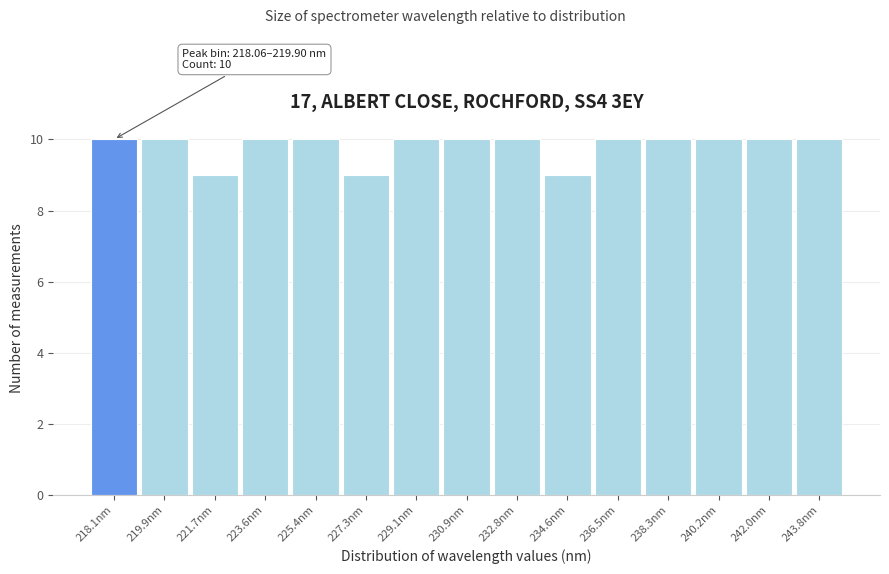

Reading left to right, list all the values displayed in this chart.

10	10	9	10	10	9	10	10	10	9	10	10	10	10	10